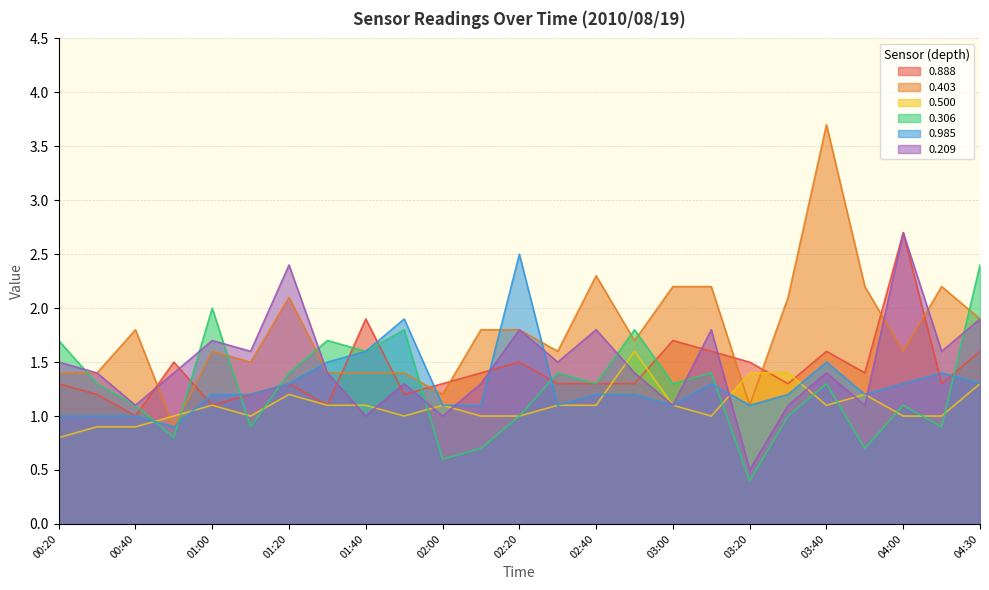

Rank the categories by 0.985 value from lowest to highest.

00:50, 00:20, 00:30, 00:40, 02:00, 02:10, 02:30, 03:00, 03:20, 01:00, 01:10, 02:40, 02:50, 03:30, 03:50, 01:20, 03:10, 04:00, 04:30, 04:10, 01:30, 03:40, 01:40, 01:50, 02:20